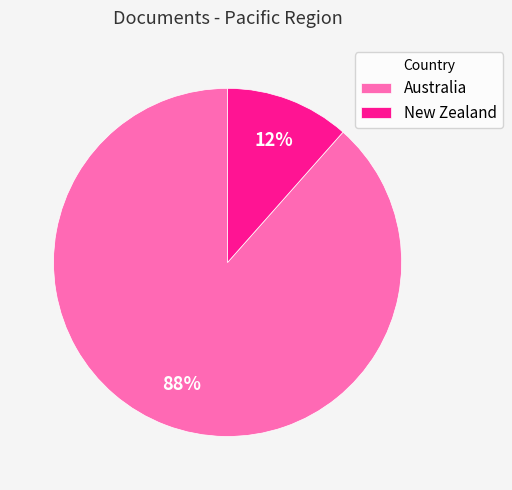

Does New Zealand represent more than half of the total?

No